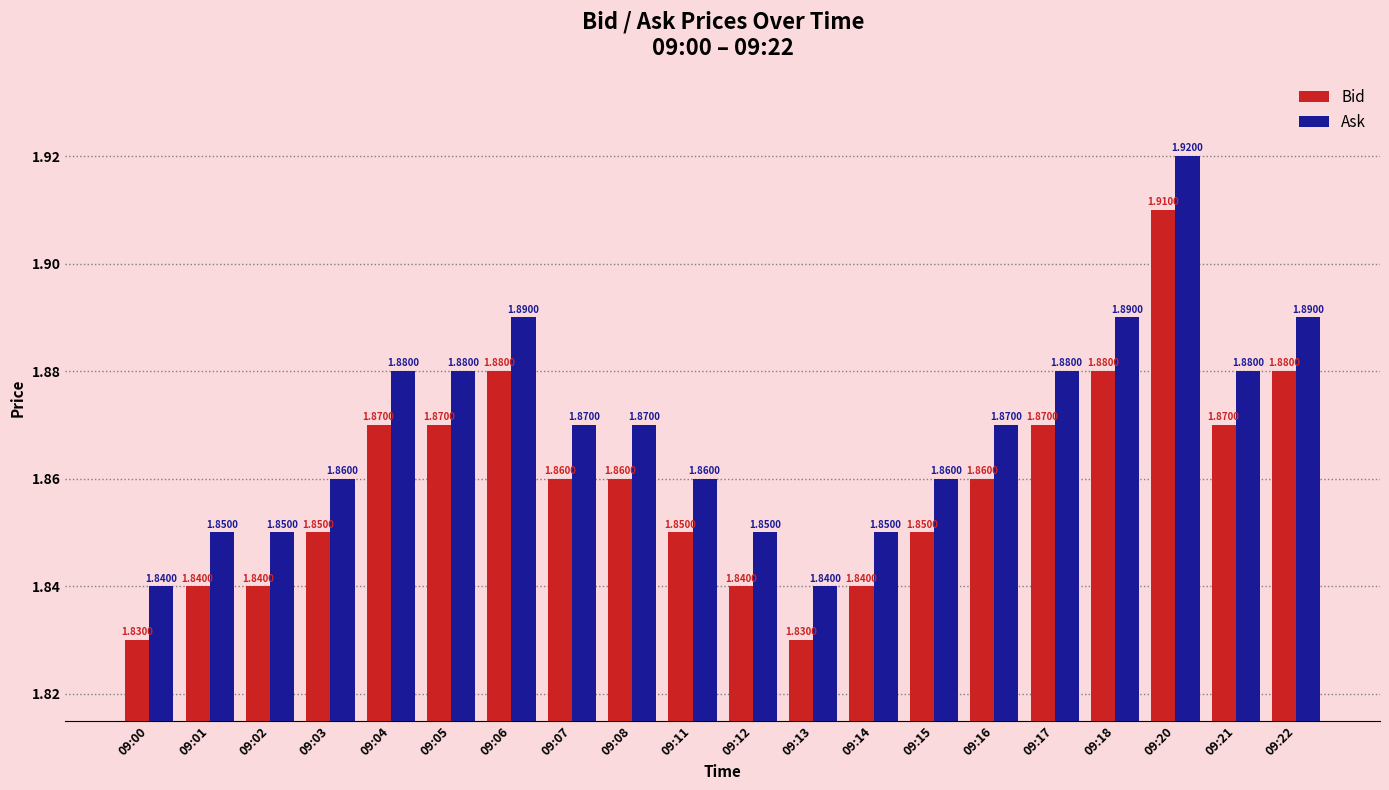

What are all the series names shown in the legend?

Bid, Ask